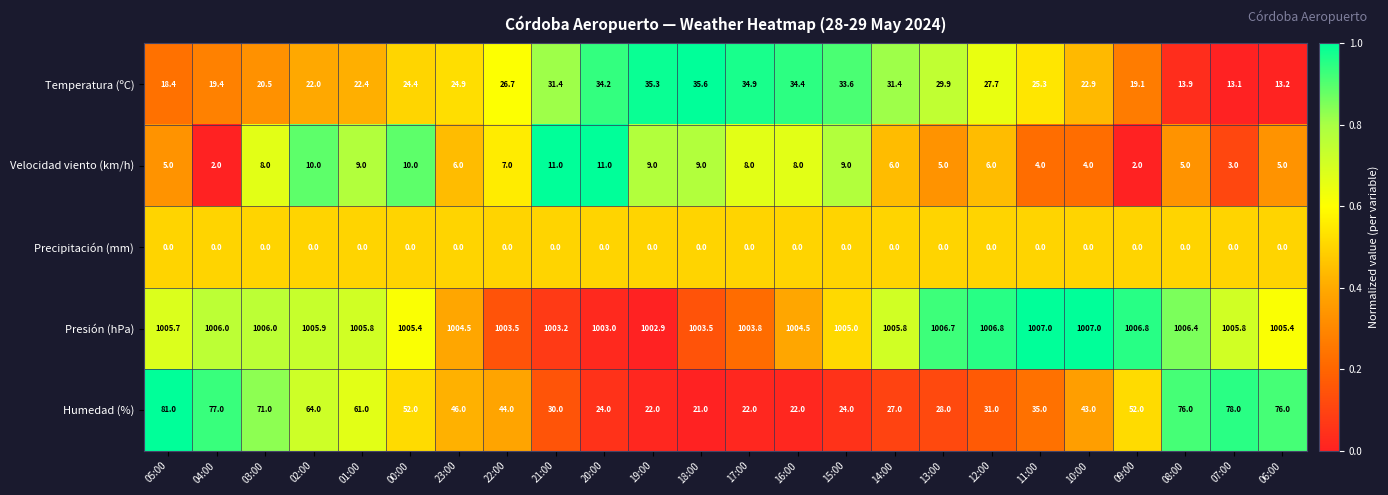

What is the difference between the maximum and minimum values in the Temperatura (ºC) series?

22.5